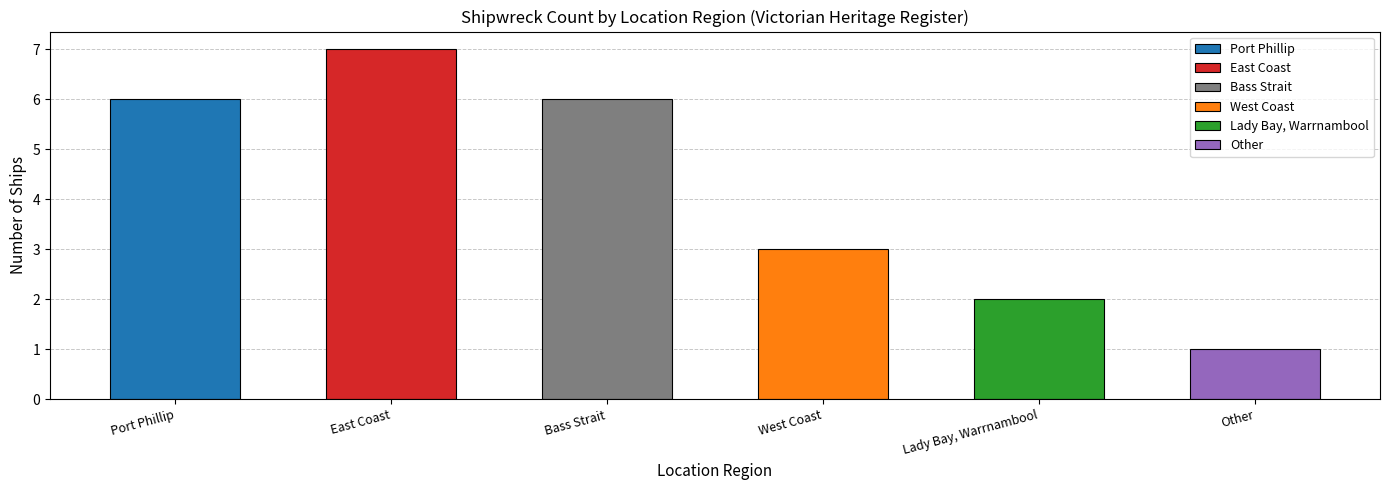

At which category does the chart reach its peak across all series?

East Coast